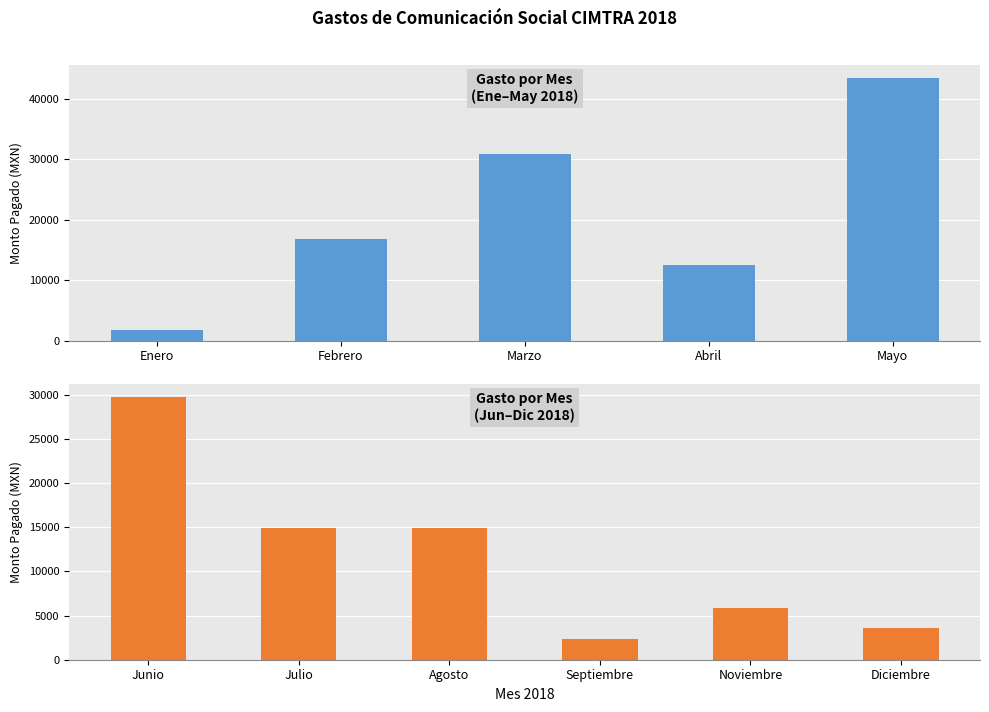

Reading right to left, extract all data points from this chart.

3596.0	5800.0	2320.0	14848.0	14848.0	29696.0	43383.0	12548.6	30874.0	16760.0	1690.0